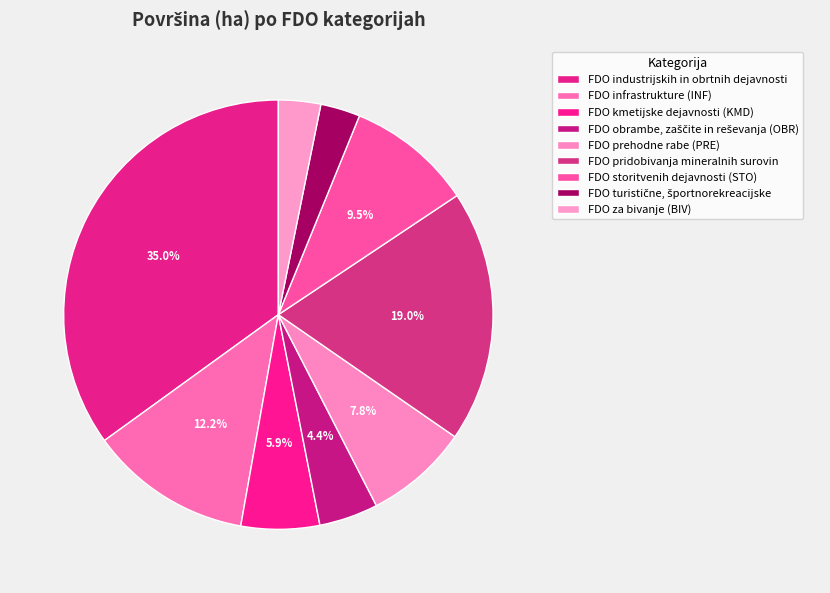

What is the change in value from FDO obrambe, zaščite in reševanja (OBR) to FDO pridobivanja mineralnih surovin?

+497.8